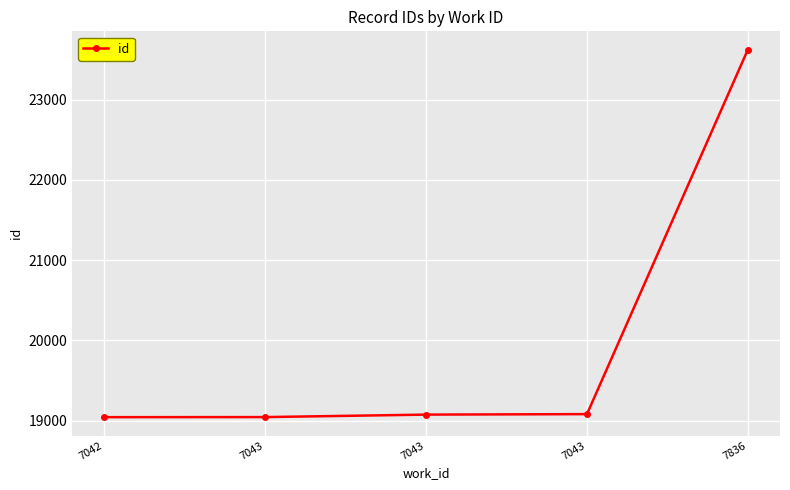

At which label is the value closest to 21332?

7043